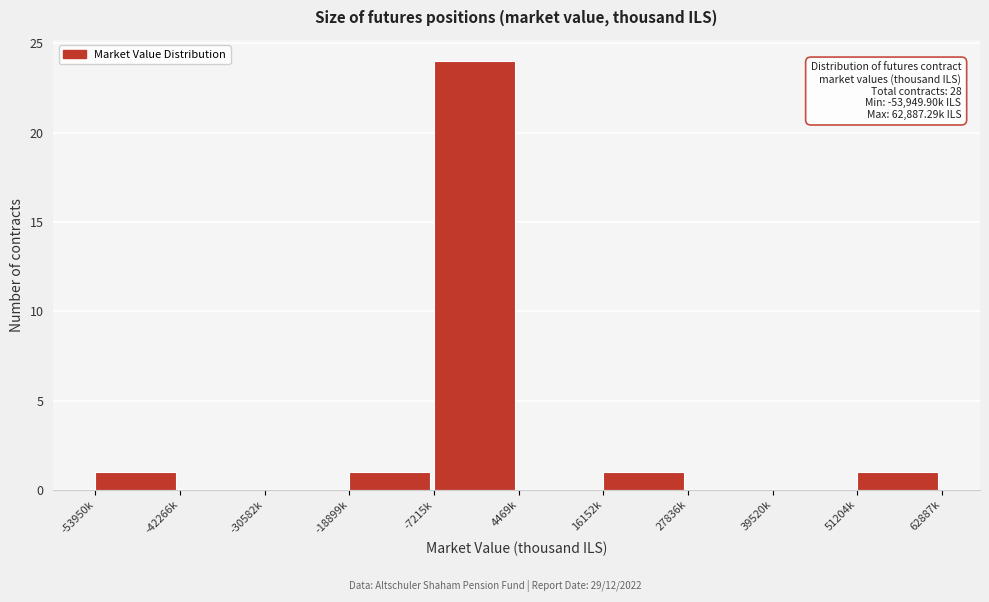

Reading left to right, transcribe all the data shown in this chart.

-53950k=1	-42266k=0	-30582k=0	-18899k=1	-7215k=24	4469k=0	16152k=1	27836k=0	39520k=0	51204k=1